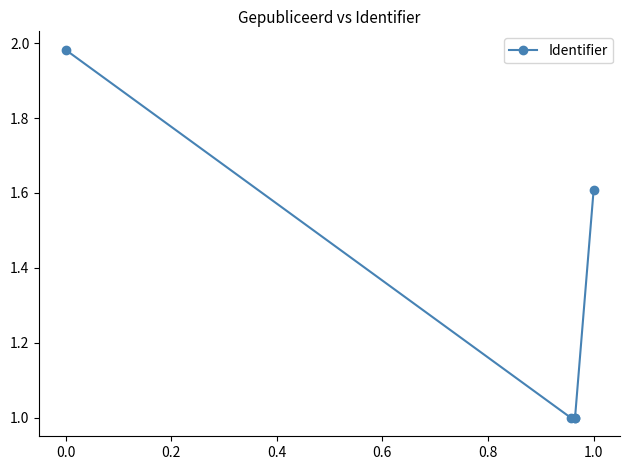

What is the value of the 5th point from the left?

1.6